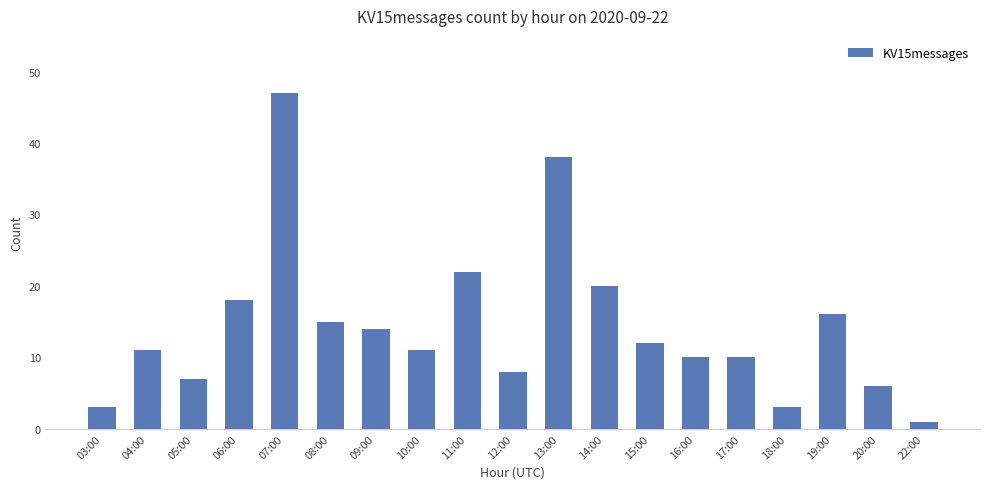

What is the ratio of the value at 09:00 to the value at 05:00?

2.0